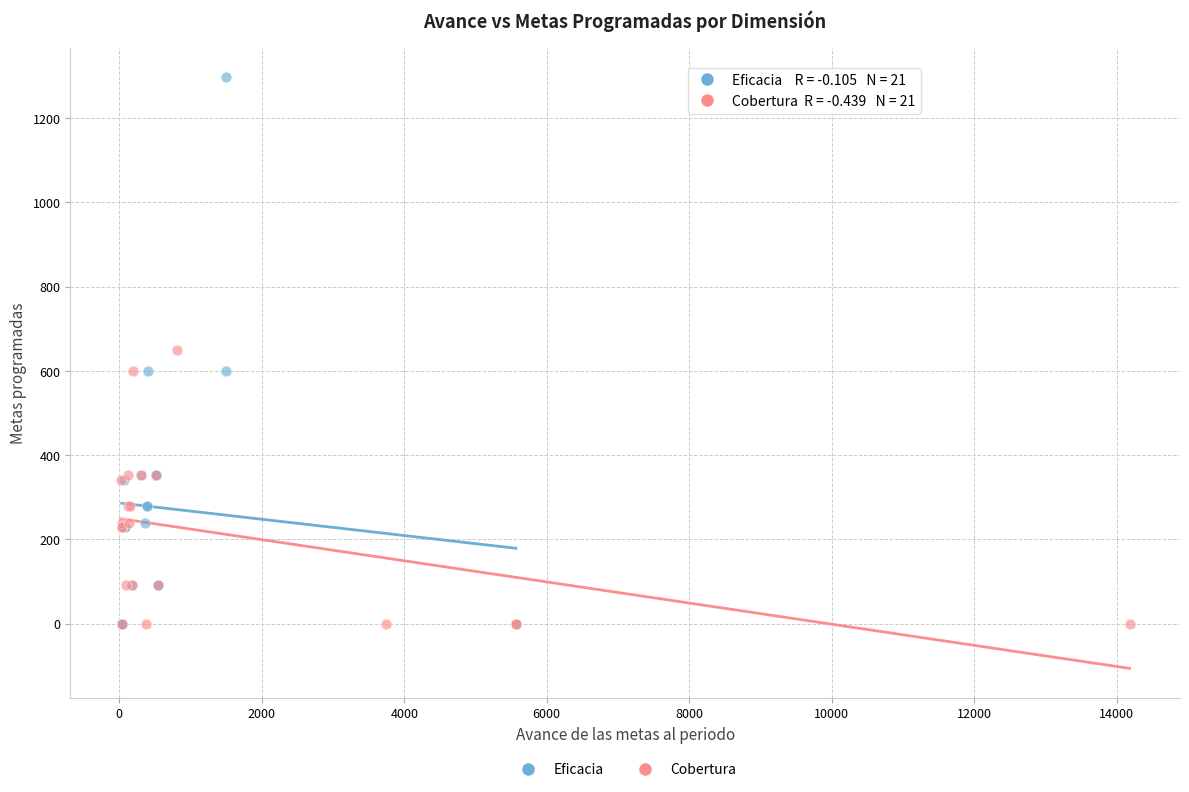

Which series reaches the maximum Y coordinate?

Eficacia